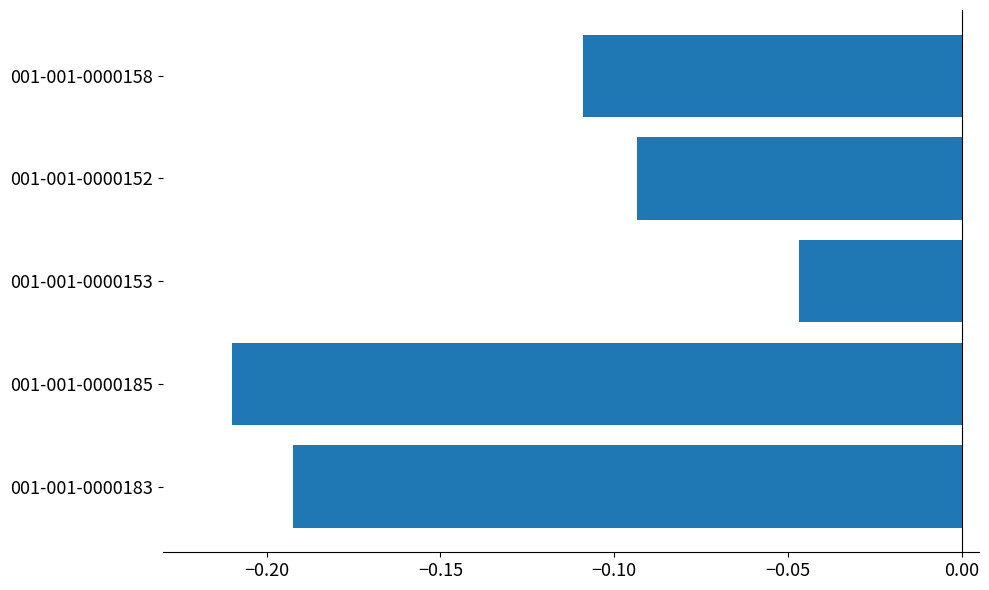

The value at 001-001-0000152 is -0.0. True or false?

False